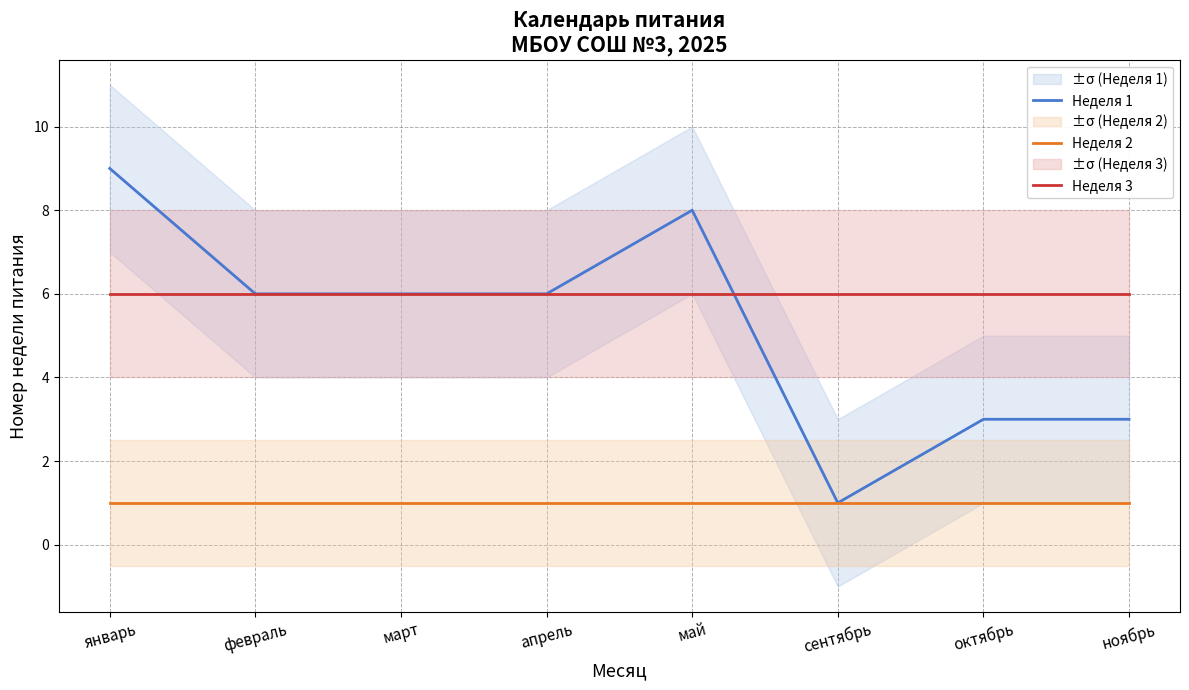

What is the sum of all Неделя 2 values?

8